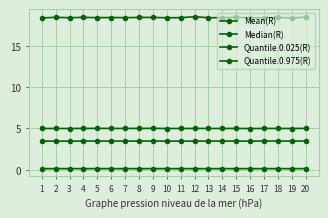

How many lines are shown in the chart?

4